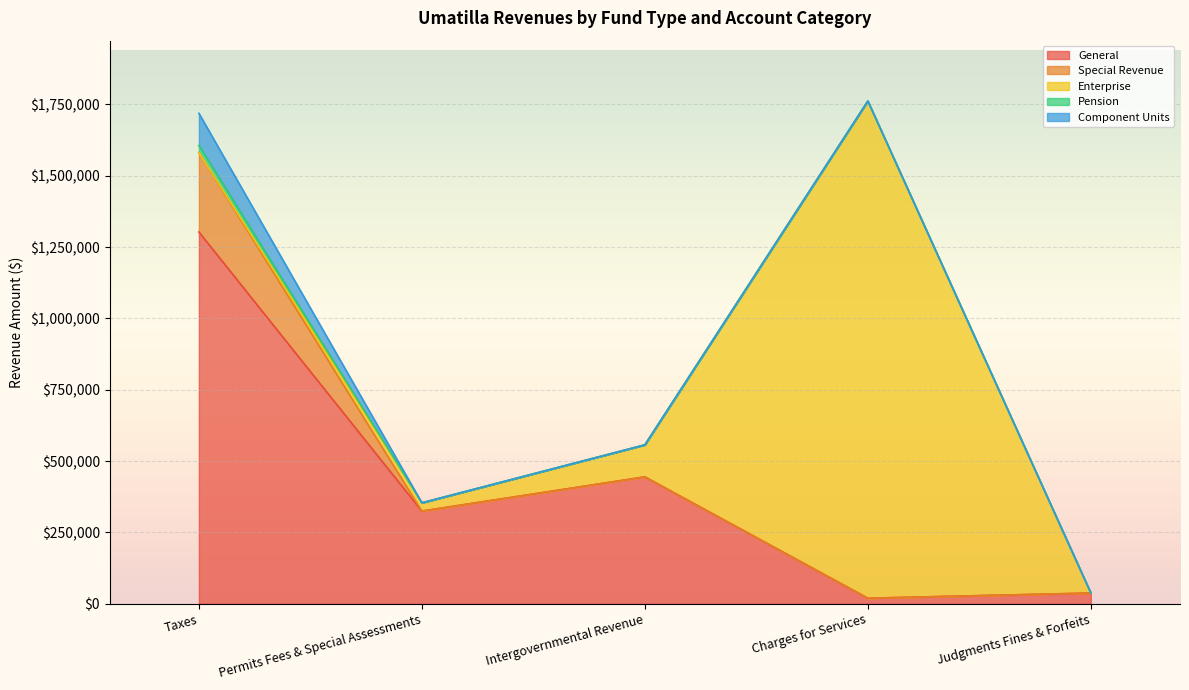

Rank the series by their maximum value, from lowest to highest.

Pension, Component Units, Special Revenue, General, Enterprise